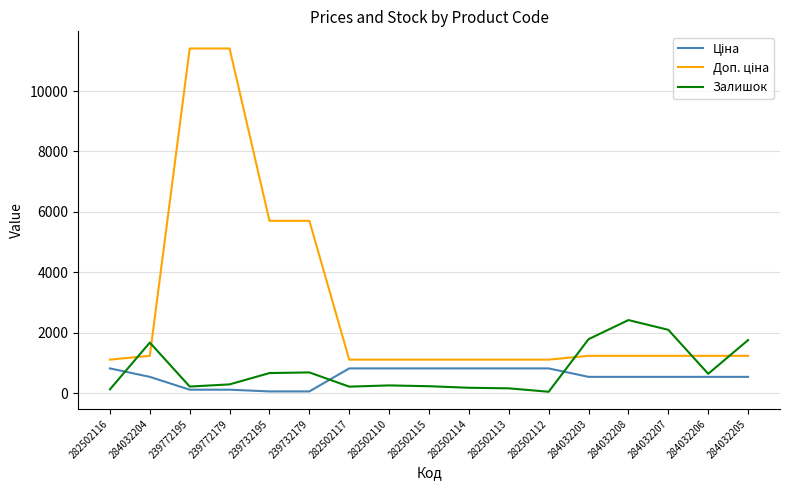

True or false: Залишок has a value of 686.0 at 239732179.

True